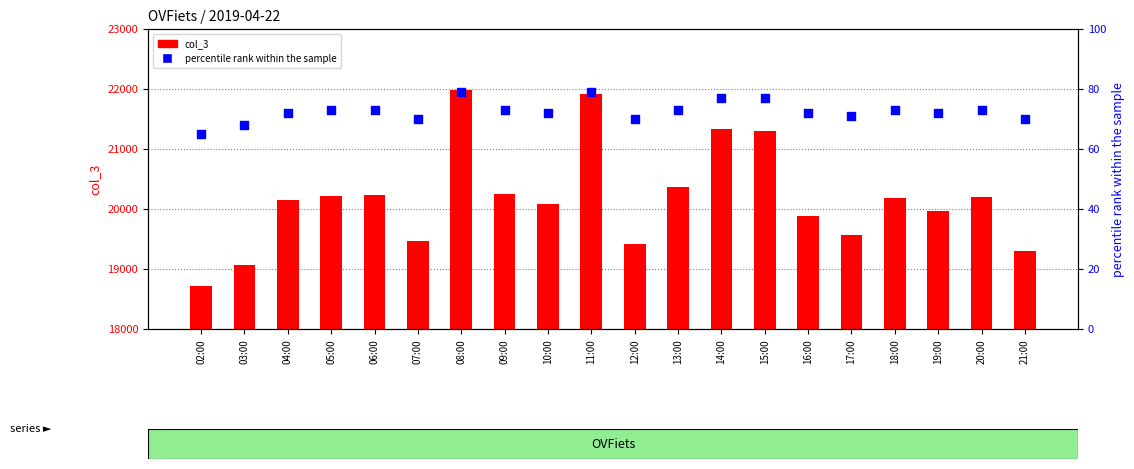

What are all the series names shown in the legend?

col_3, percentile rank within the sample